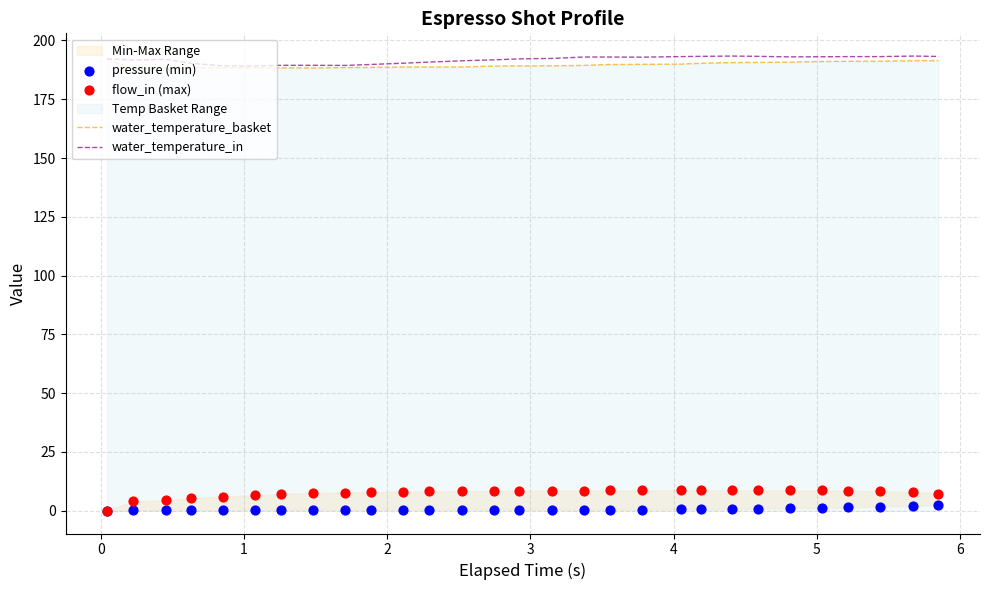

Which series has the largest total across all categories?

water_temperature_in